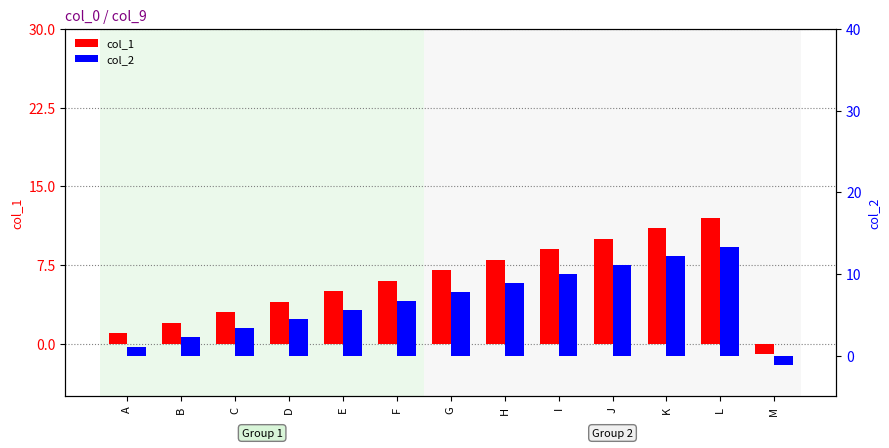

Reading left to right, transcribe all the data shown in this chart.

col_1: 1.0	2.0	3.0	4.0	5.0	6.0	7.0	8.0	9.0	10.0	11.0	12.0	-1.0
col_2: 1.1	2.2	3.3	4.4	5.5	6.7	7.8	8.9	10.0	11.1	12.2	13.3	-1.1